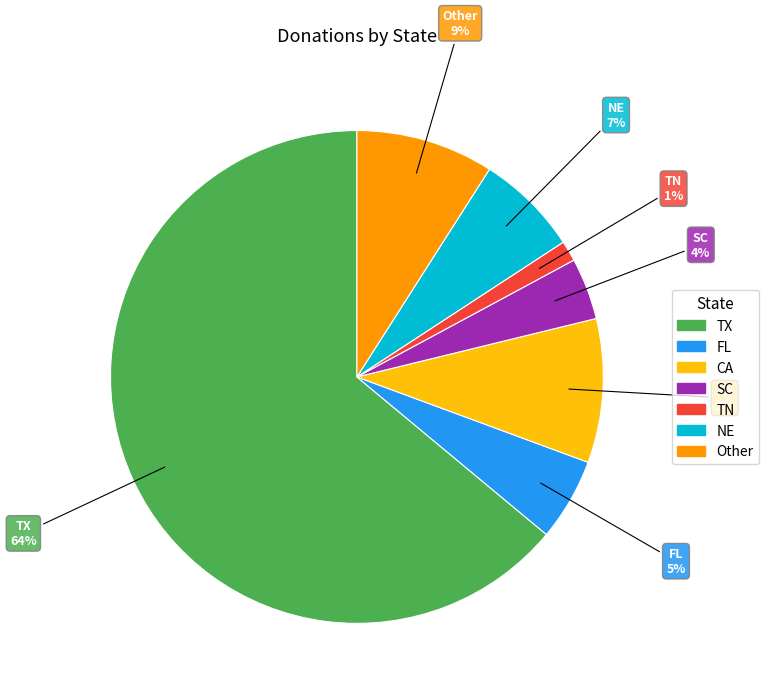

Which category has the biggest portion of the pie?

TX